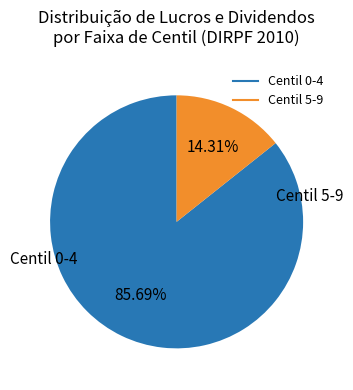

Does any single category account for the majority?

Yes